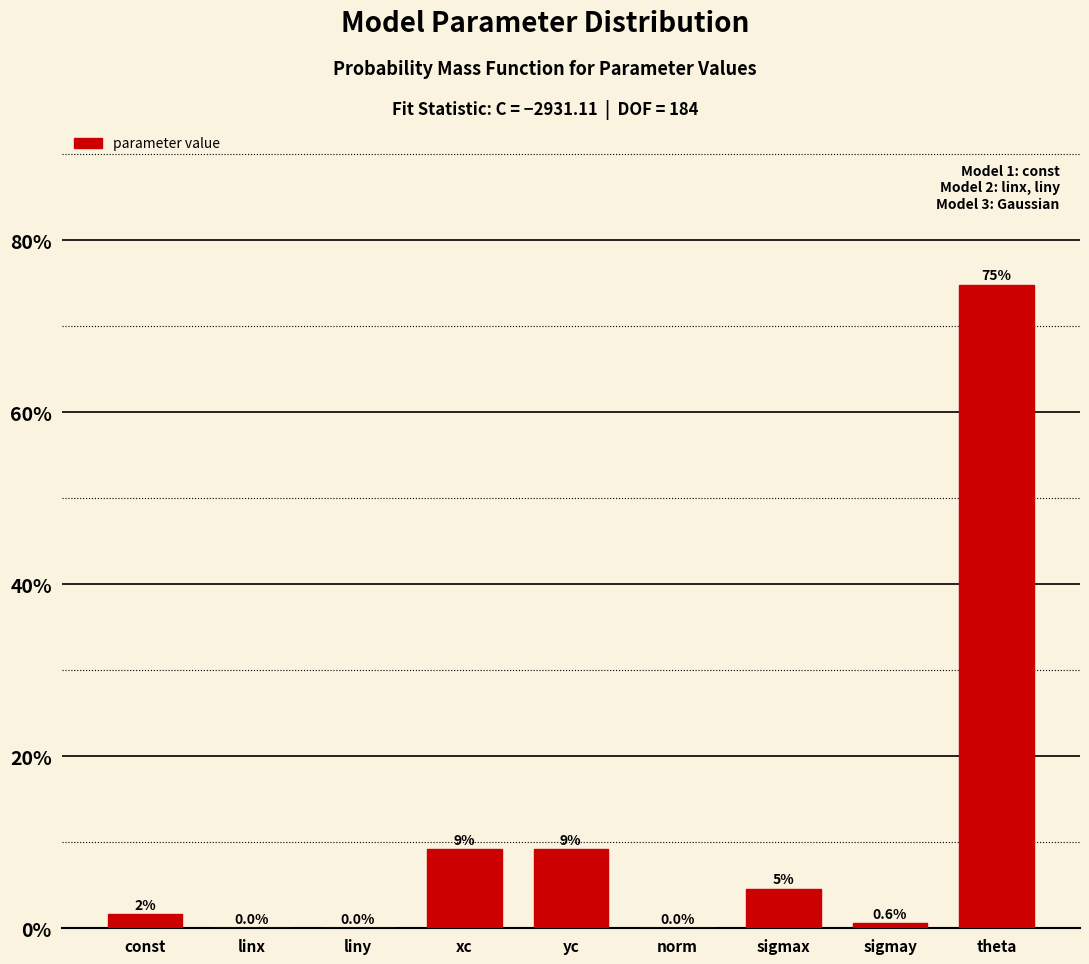

What is the greatest value displayed?

74.8